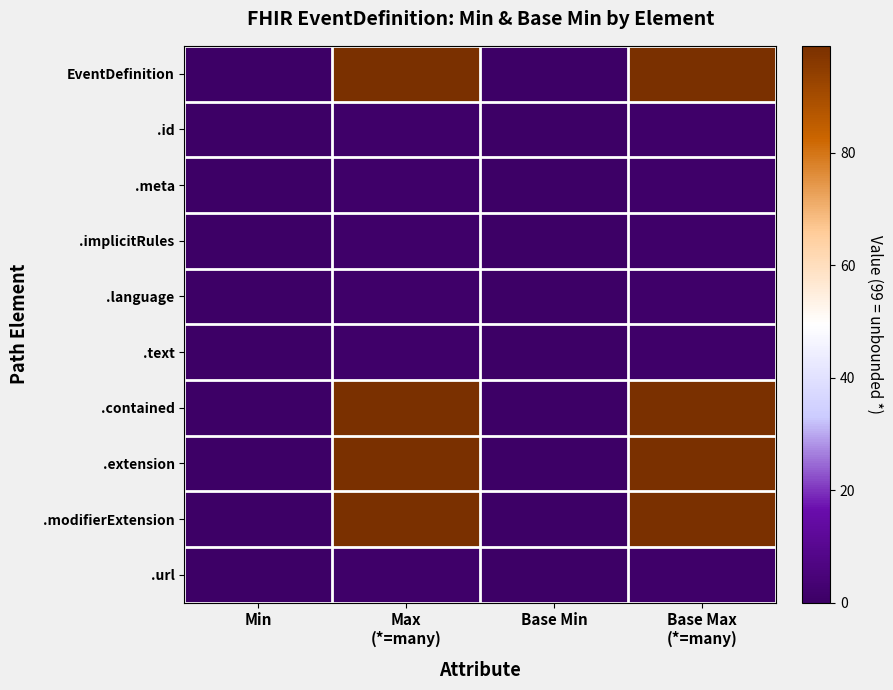

How many distinct data groups are displayed?

10